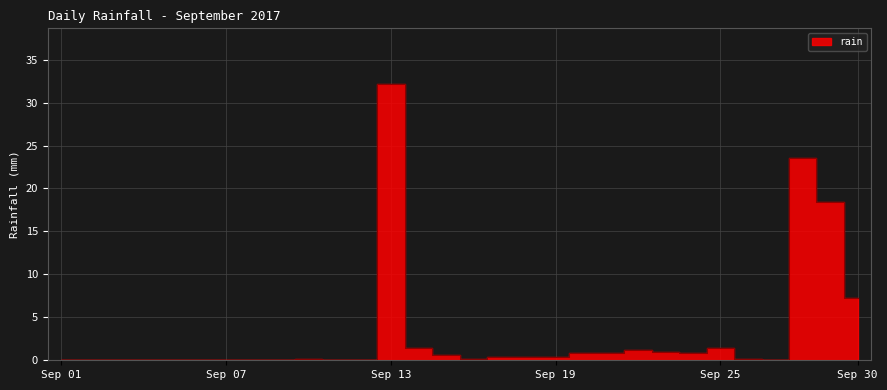

Which category has the highest value across all series?

Sep 13